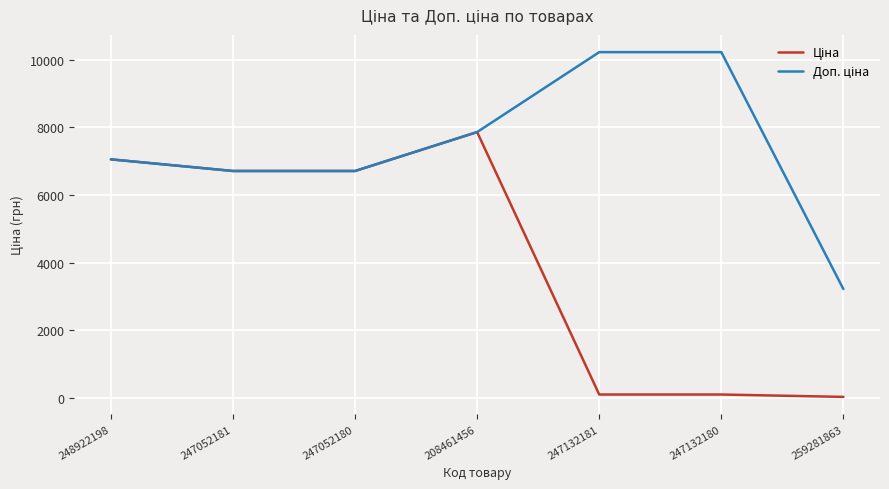

At which category is the sum across all series the highest?

208461456